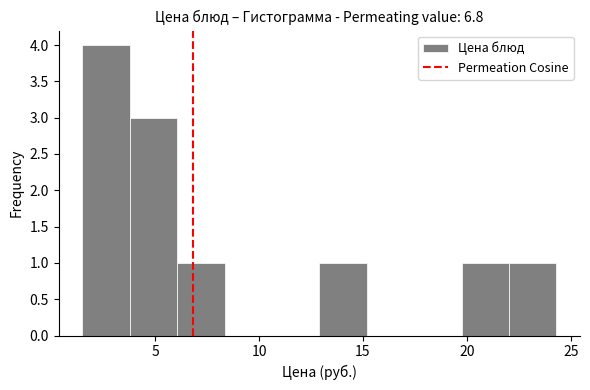

What is the height of the bar covering 1.5 to 4.0 on the x-axis? Neither the bar edges nor the heights are printed on the chart, so give them approximately, as read against the axes.

4